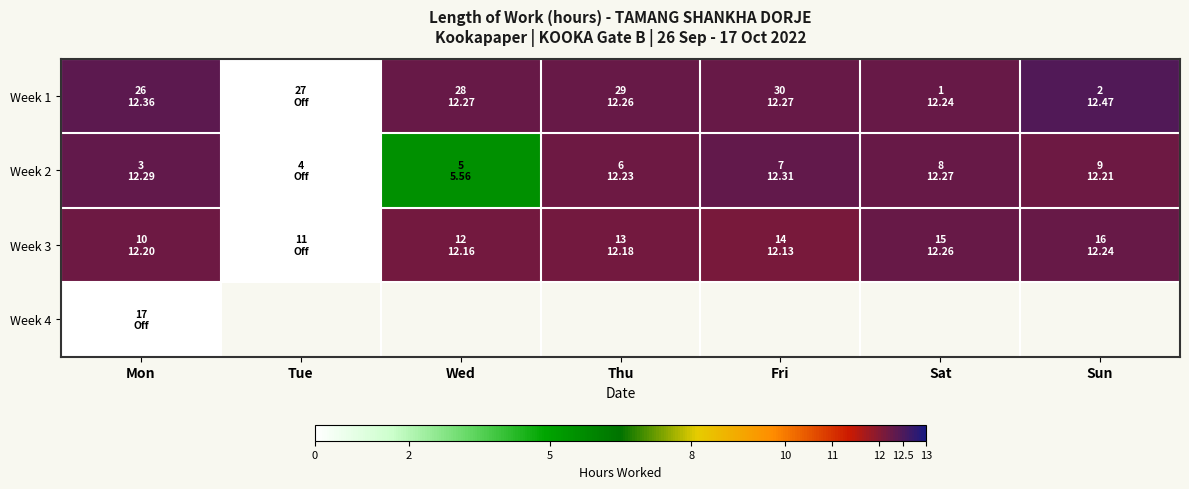

What is the difference between the maximum and minimum values in the Week 3 series?

12.3